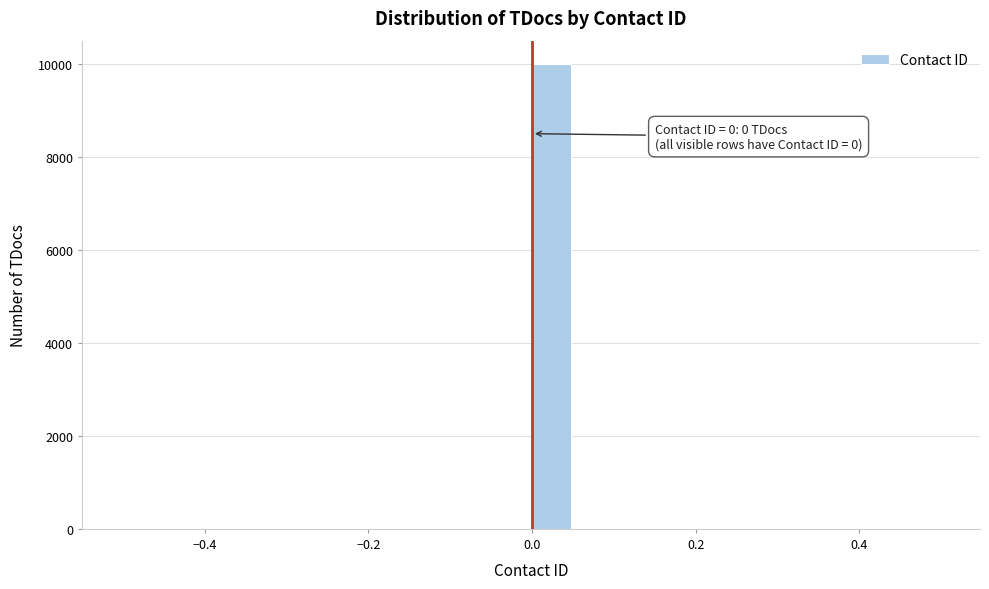

Around what value on the x-axis is the tallest bar? Give the approximate position of its centre, as read against the axis.

0.02